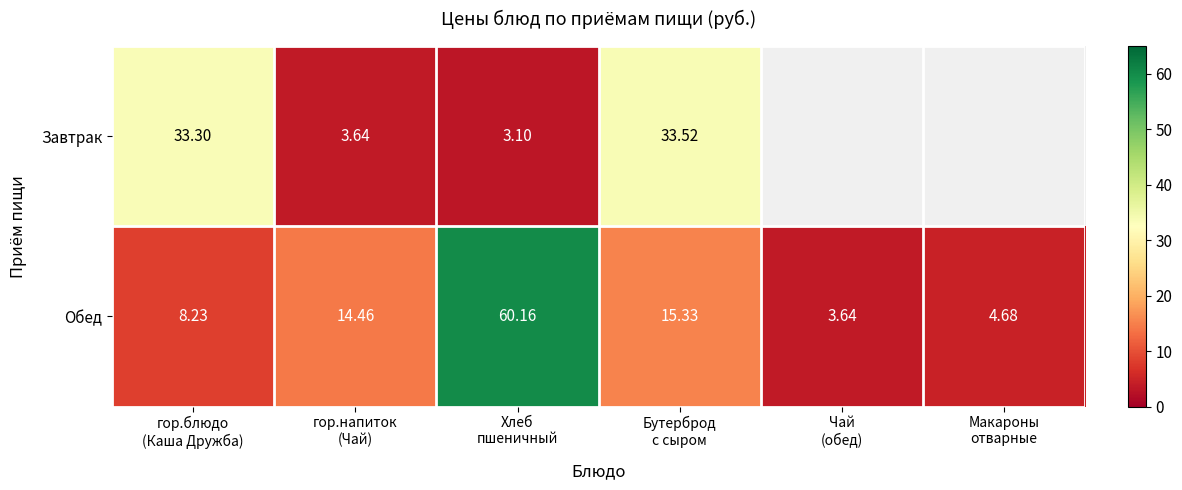

What is the sum of the Обед values at Макароны отварные and Хлеб пшеничный?

64.8